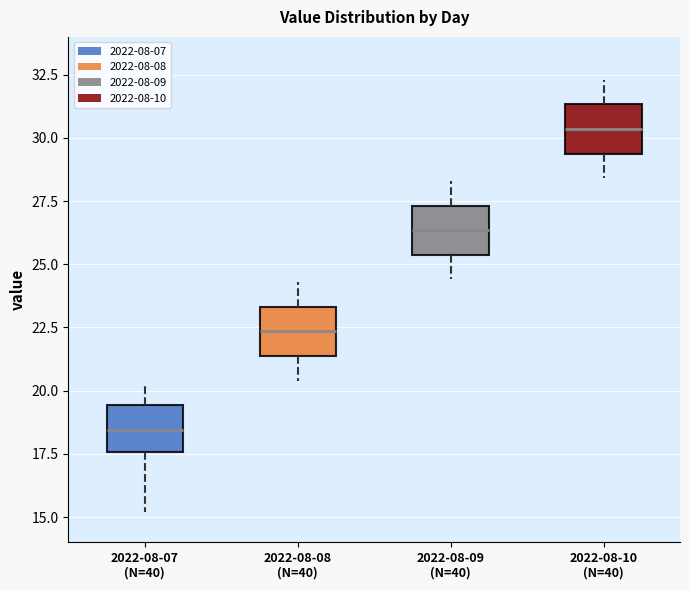

Which box's median line is the highest?

2022-08-10 (N=40)